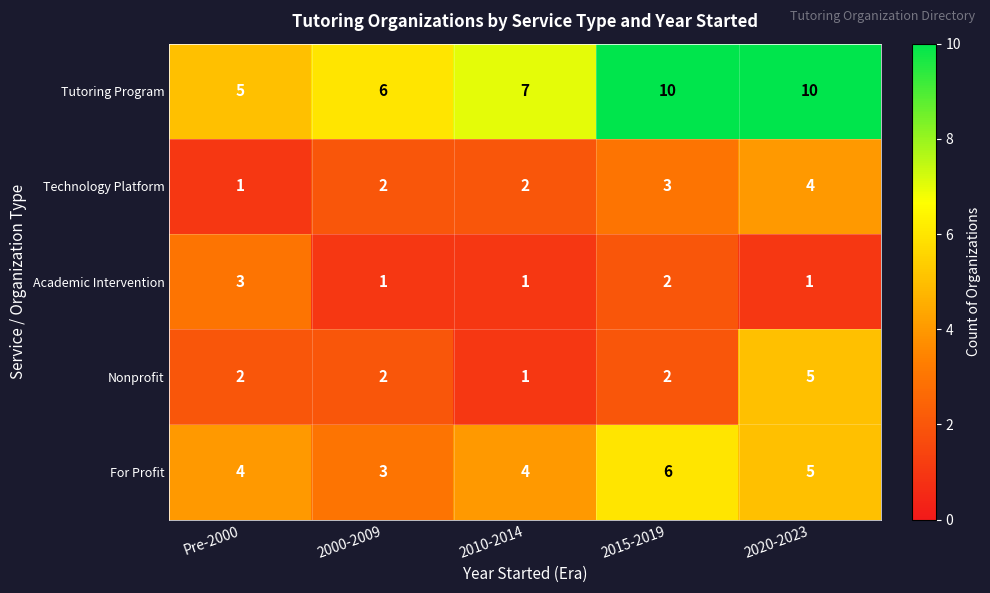

Which category has the highest value in the For Profit series?

2015-2019